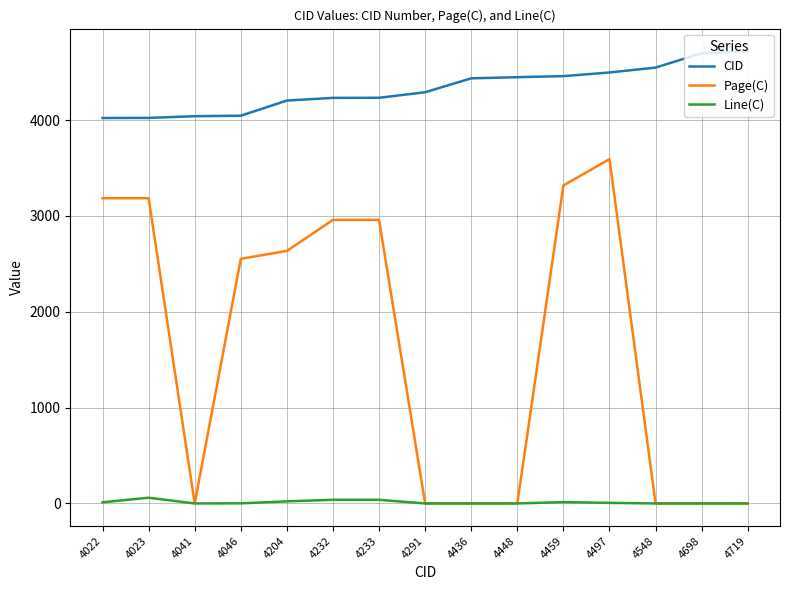

True or false: Page(C) and CID cross at least once.

False